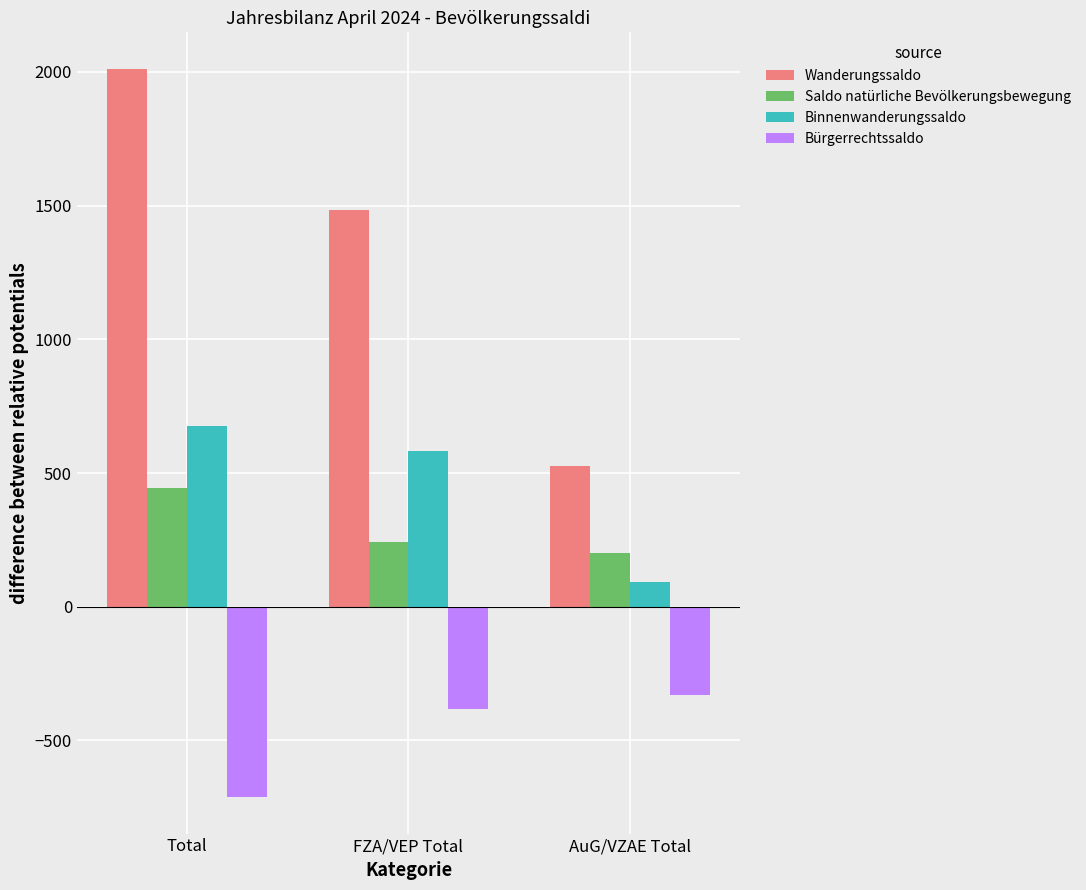

The value of Bürgerrechtssaldo at Total is -189. True or false?

False